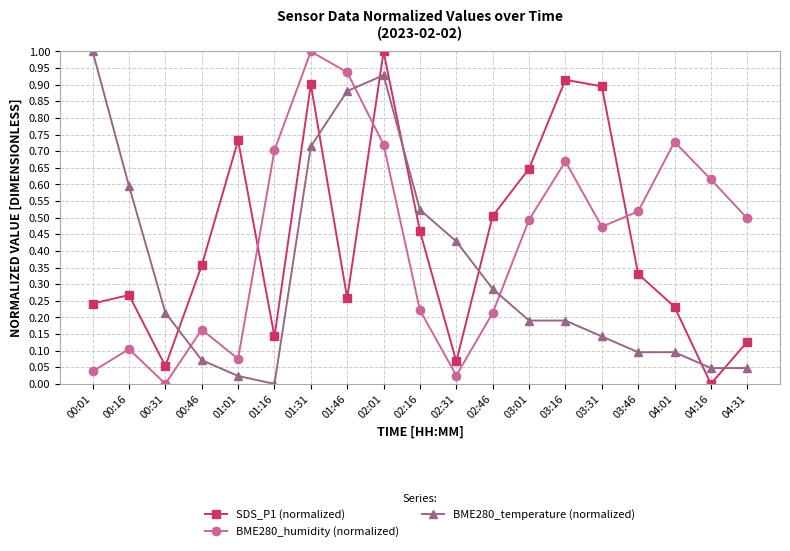

What is the sum of all BME280_humidity (normalized) values?

8.2